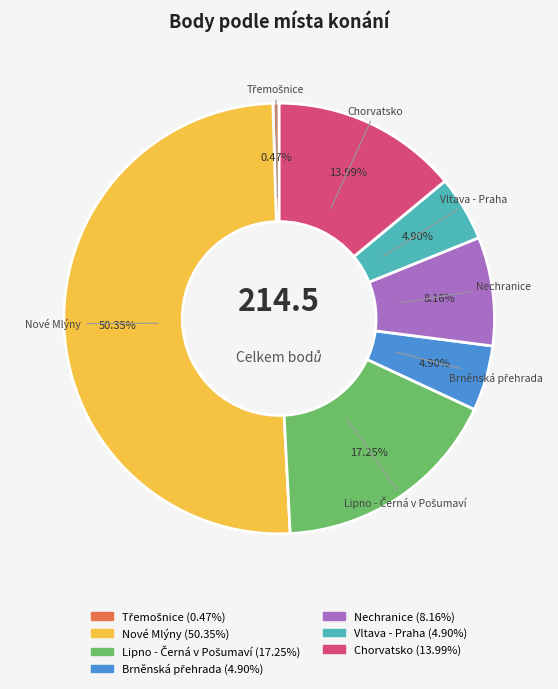

What is the largest slice in the pie chart?

Nové Mlýny